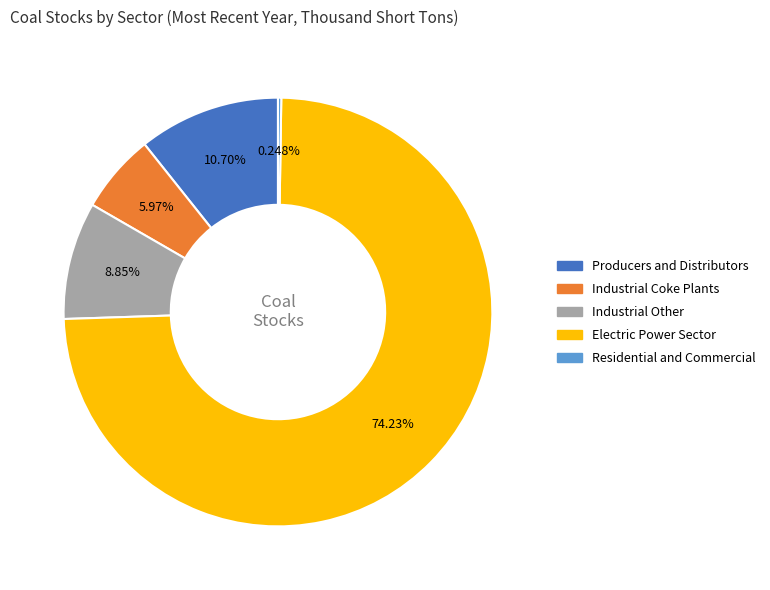

To the nearest percent, what is the difference between the Electric Power Sector and Industrial Other slice percentages?

65%